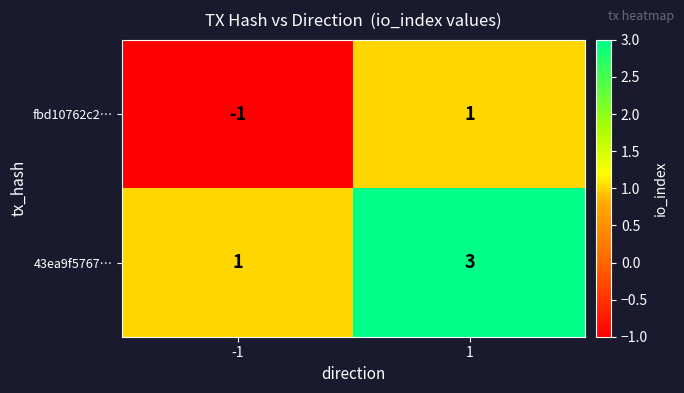

What is the greatest value displayed?

3